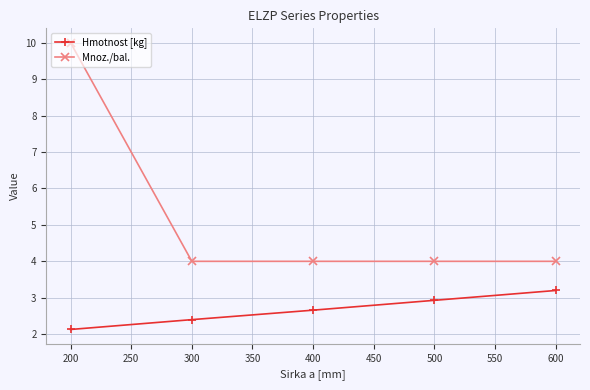

What is the lowest value of the Mnoz./bal. series?

4.0